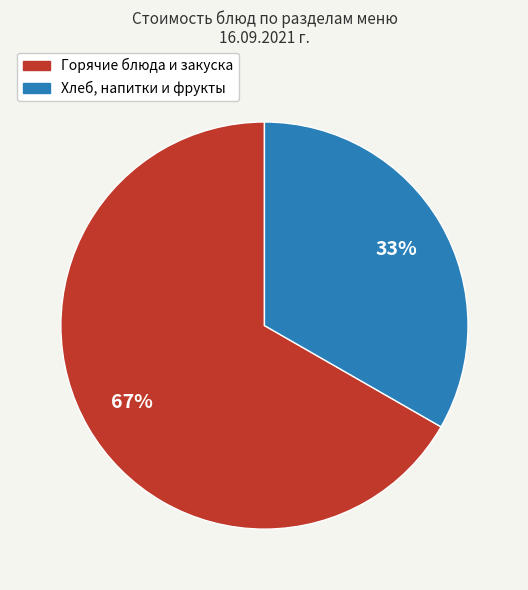

What is the smallest slice in the pie chart?

Хлеб, напитки и фрукты